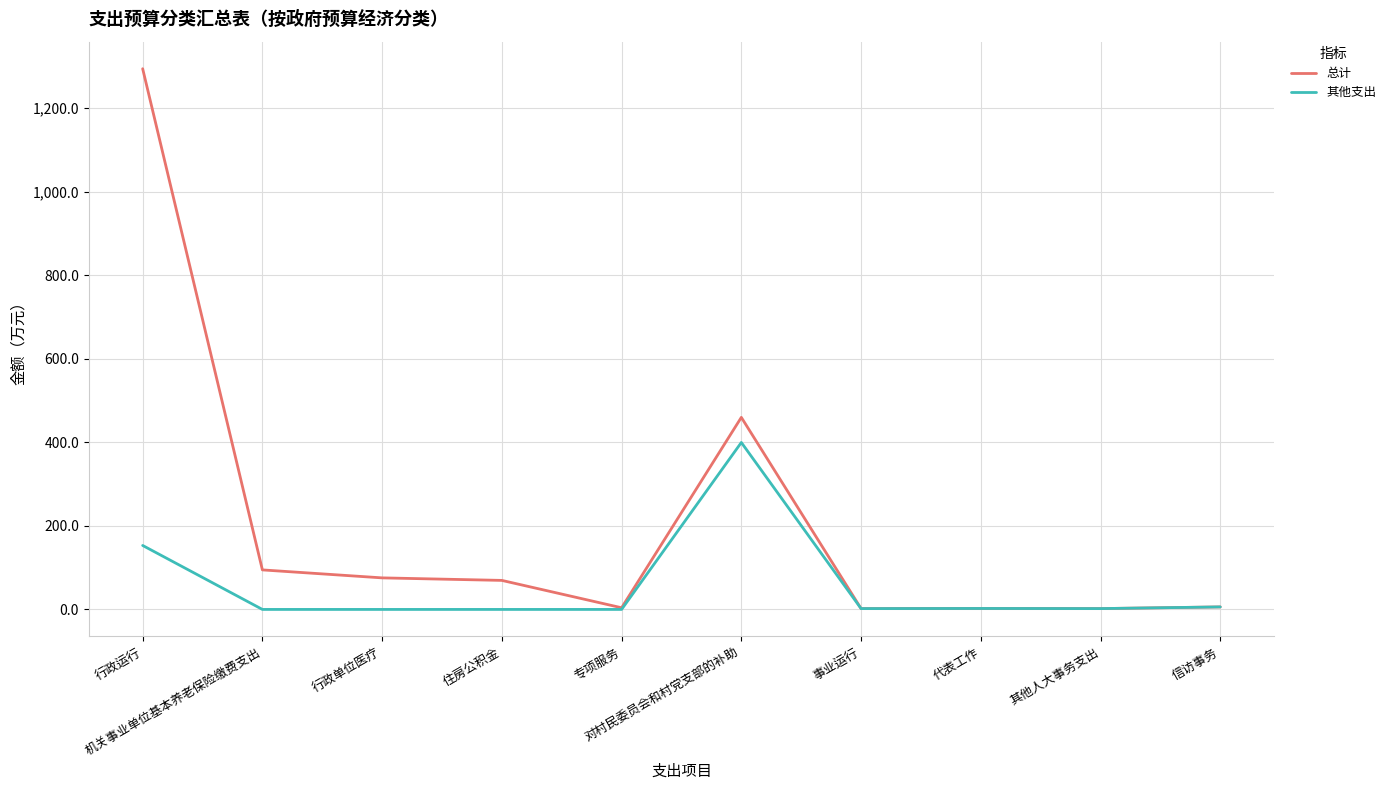

Rank the series by their average value, from lowest to highest.

其他支出, 总计